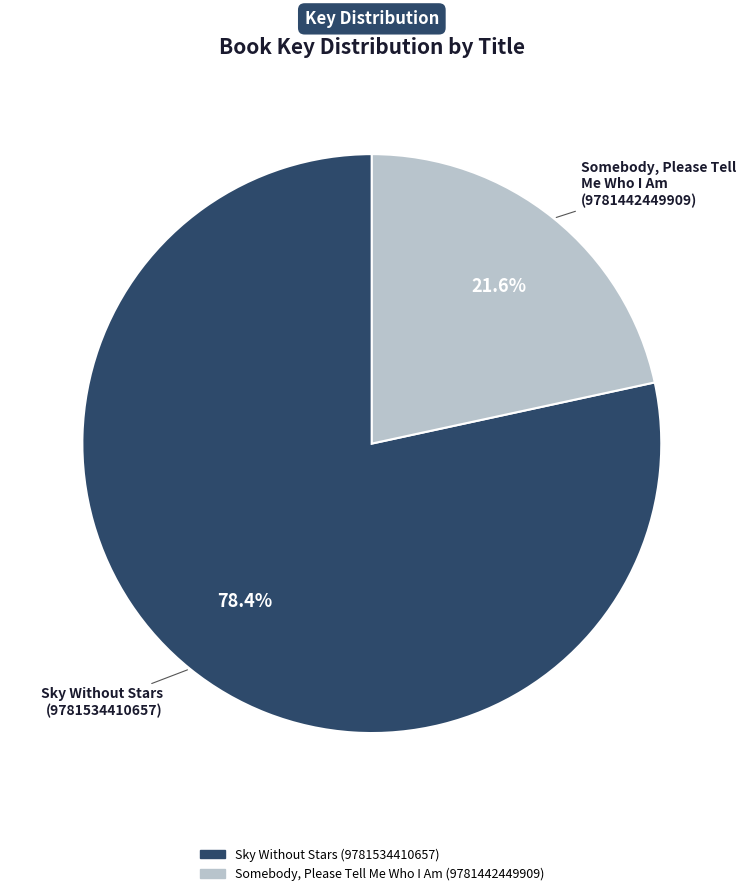

True or false: Sky Without Stars (9781534410657) accounts for 78% of the total.

True